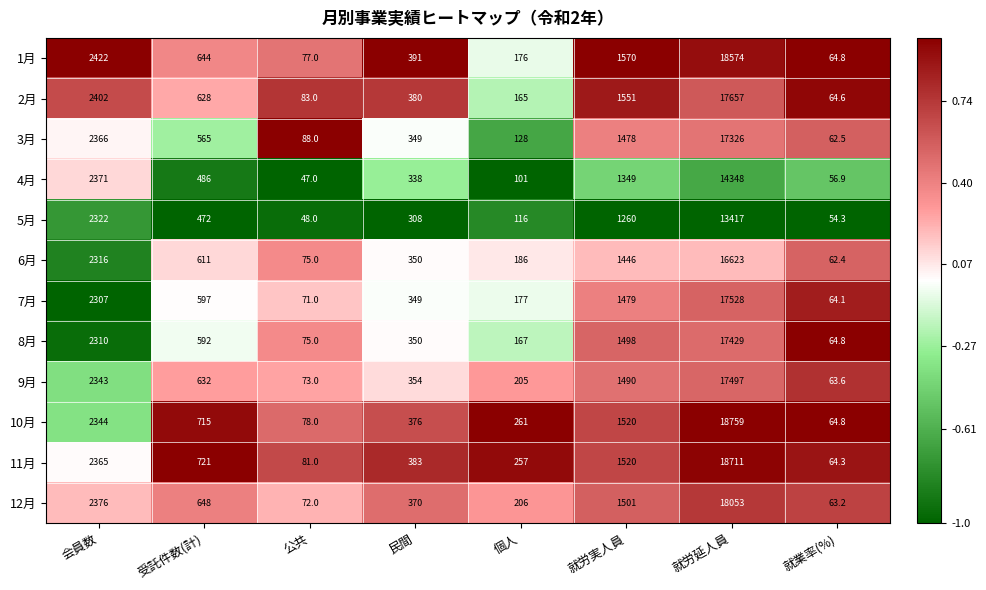

Read the 6月 value at 就労延人員.

16623.0